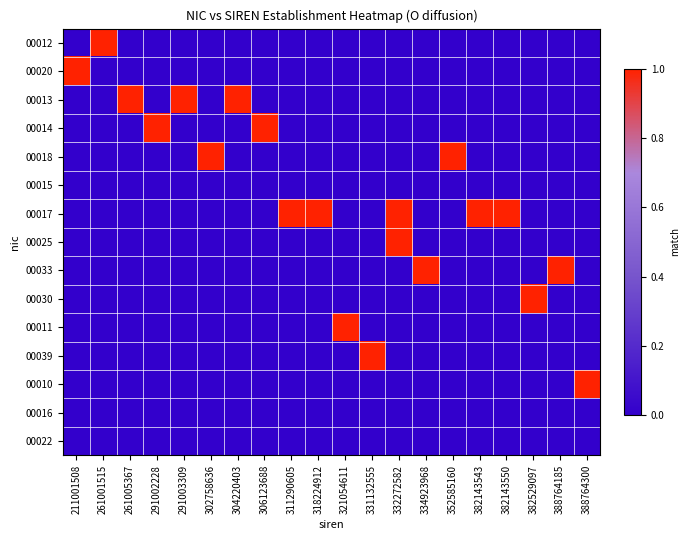

Which has a higher value, 291003309 or 306123688?

291003309